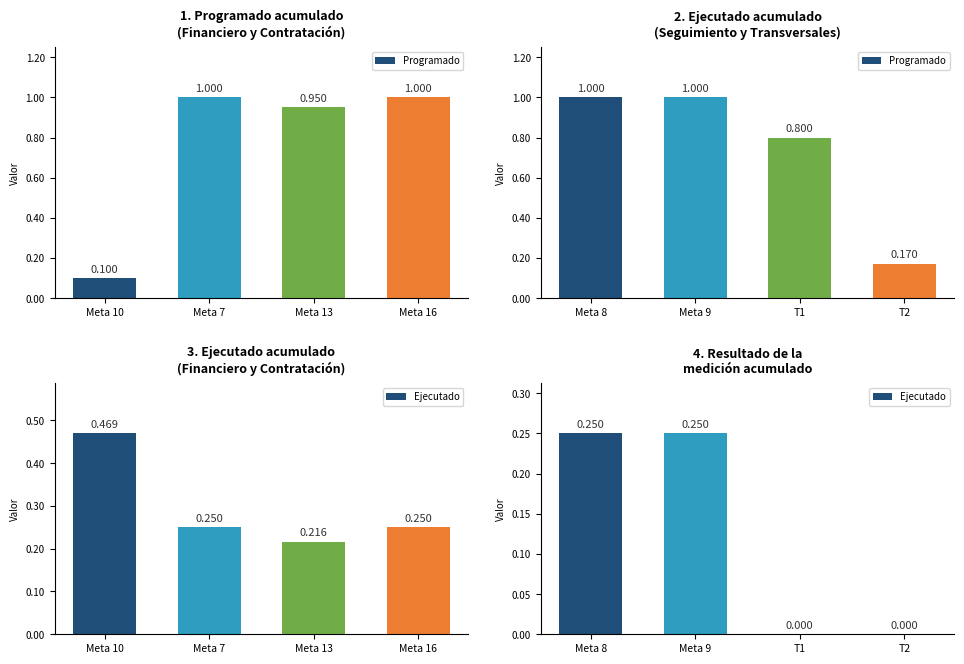

Is the value of Programado at T1 greater than the value of Ejecutado at T1?

Yes